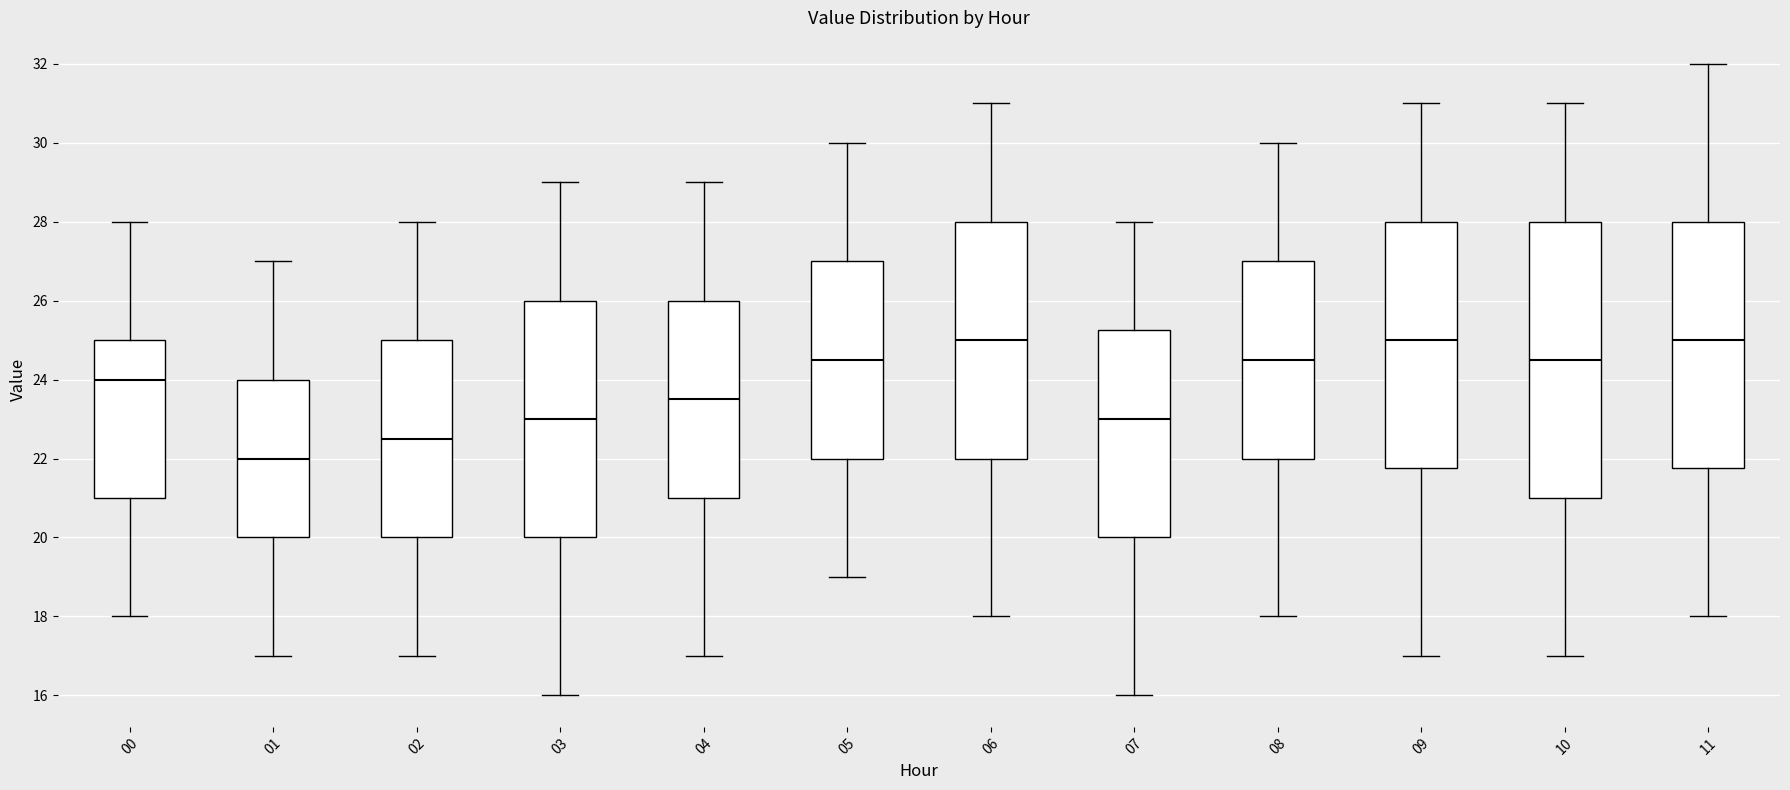

Comparing the boxes themselves (not the whiskers), which one is the tallest?

10